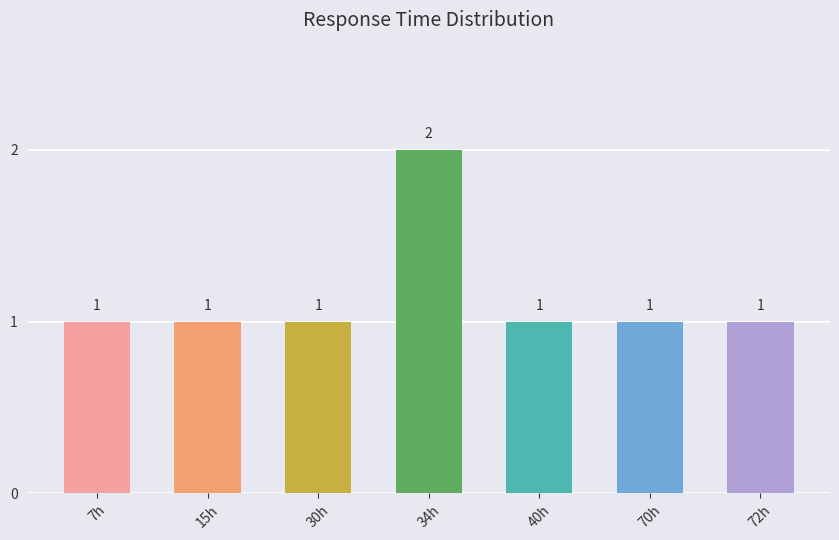

The value at 70h is 1. True or false?

True